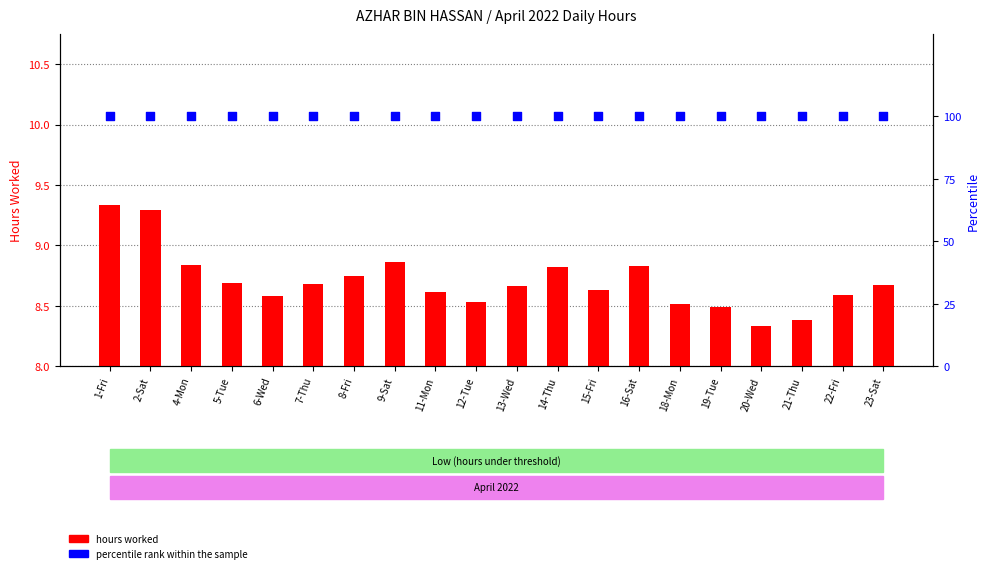

At which category is the sum across all series the highest?

1-Fri